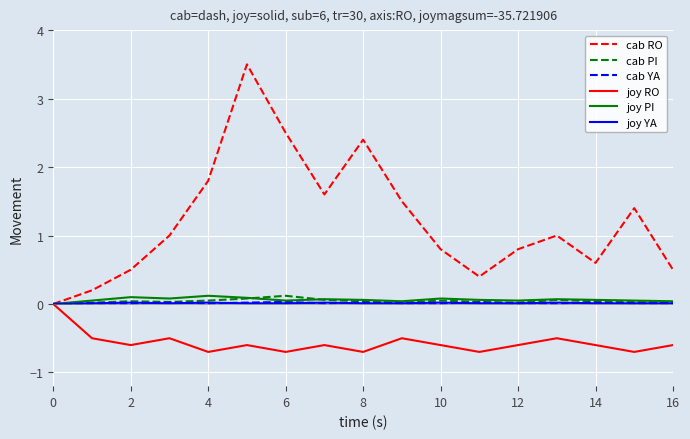

Which series has the widest spread of values?

cab RO